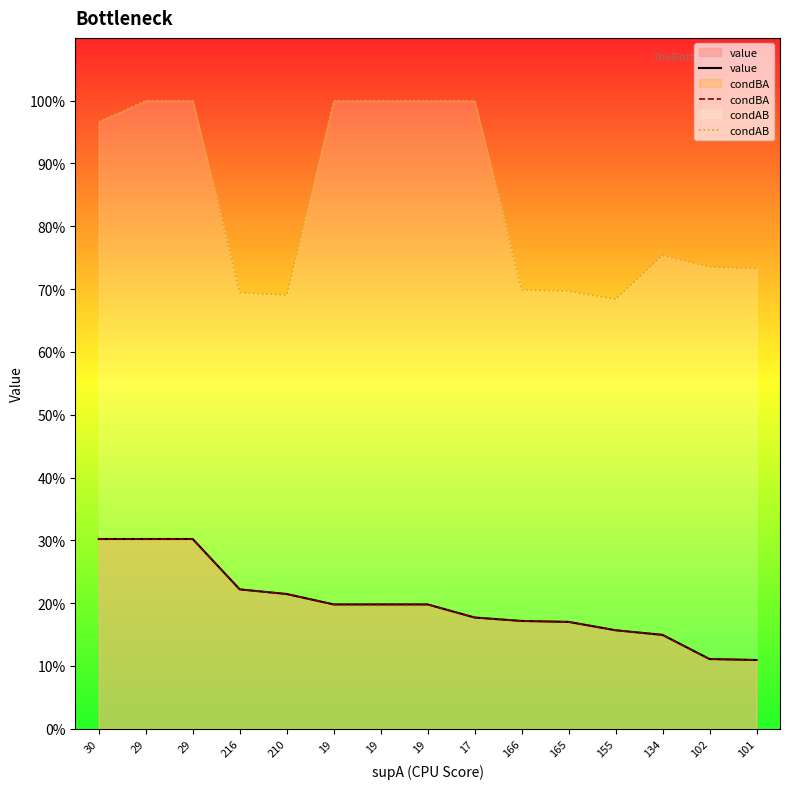

What are all the series names shown in the legend?

value, condBA, condAB